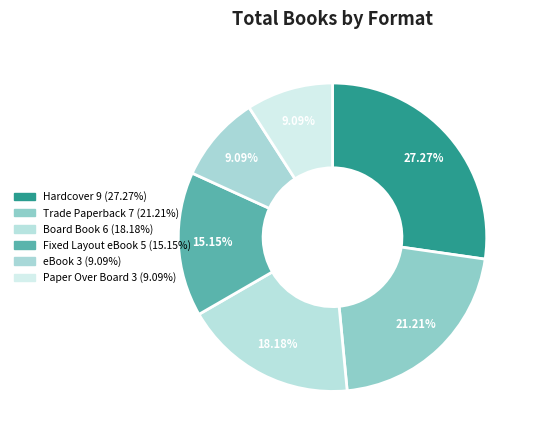

Does any single category account for the majority?

No